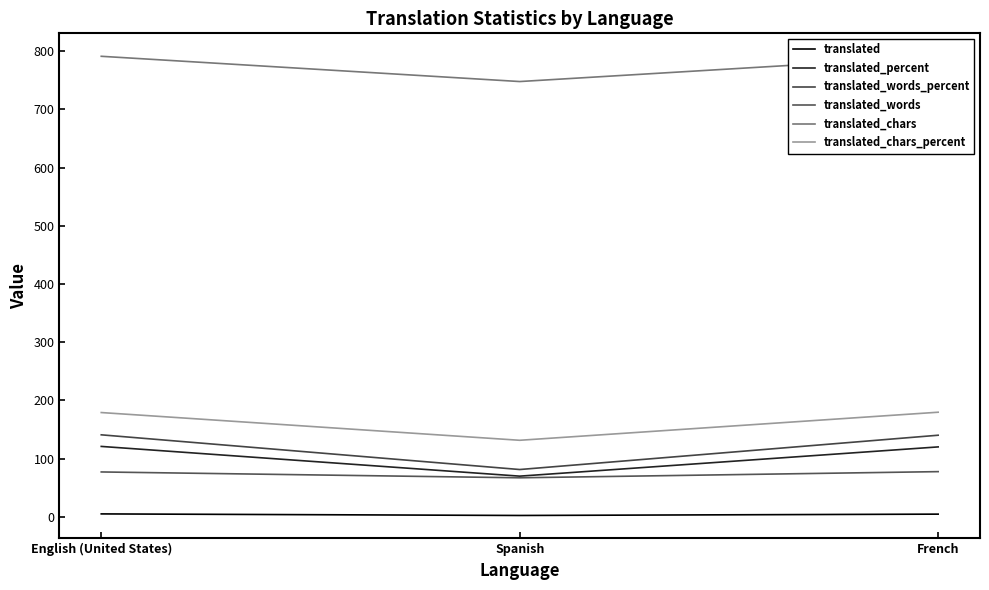

Where is translated_chars nearest to the value 769?

Spanish